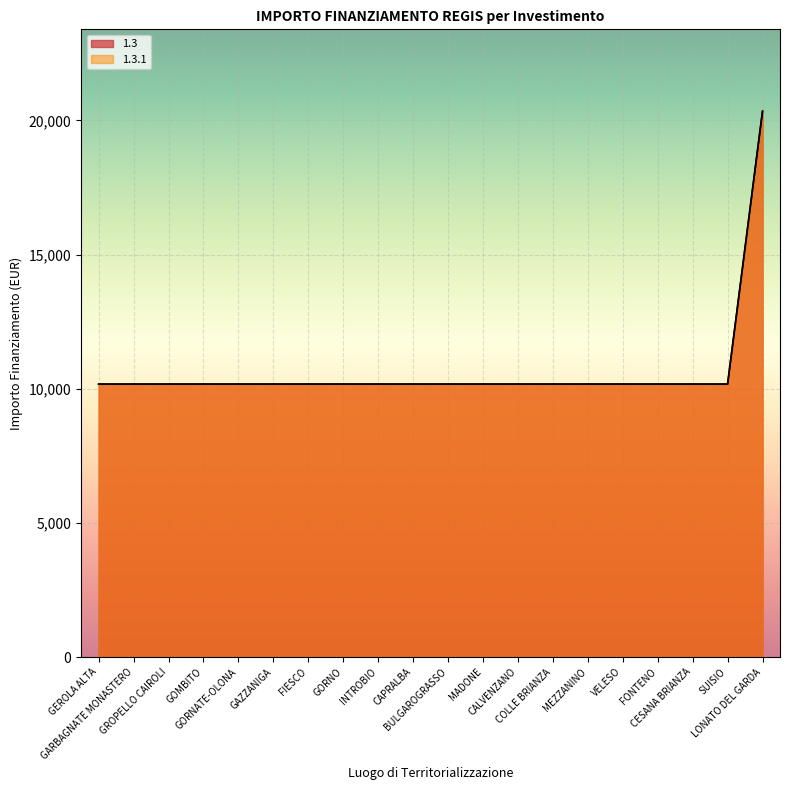

True or false: 1.3 has a value of 3379 at CALVENZANO.

False